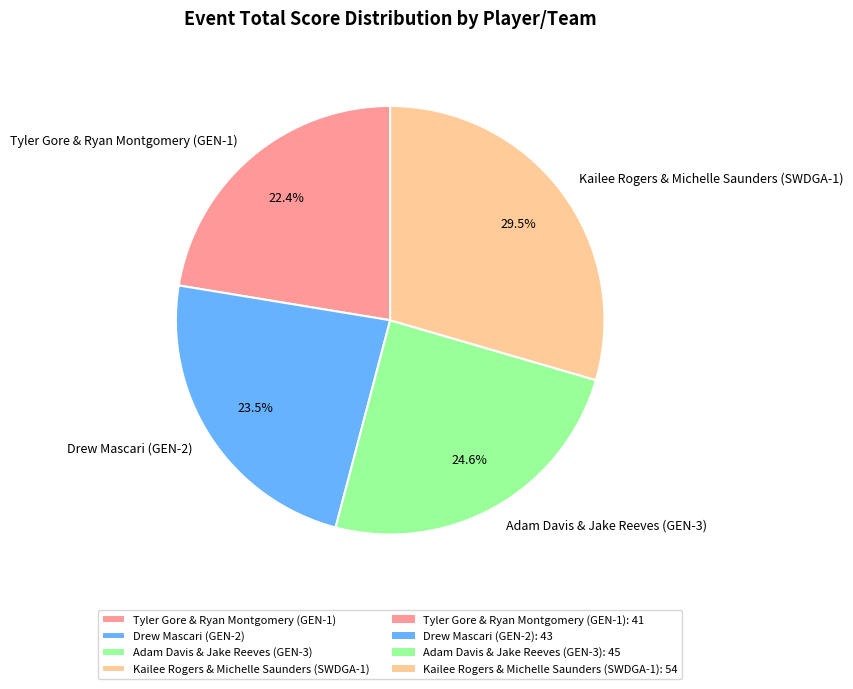

What percentage is NOT represented by Tyler Gore & Ryan Montgomery (GEN-1)?

77.6%